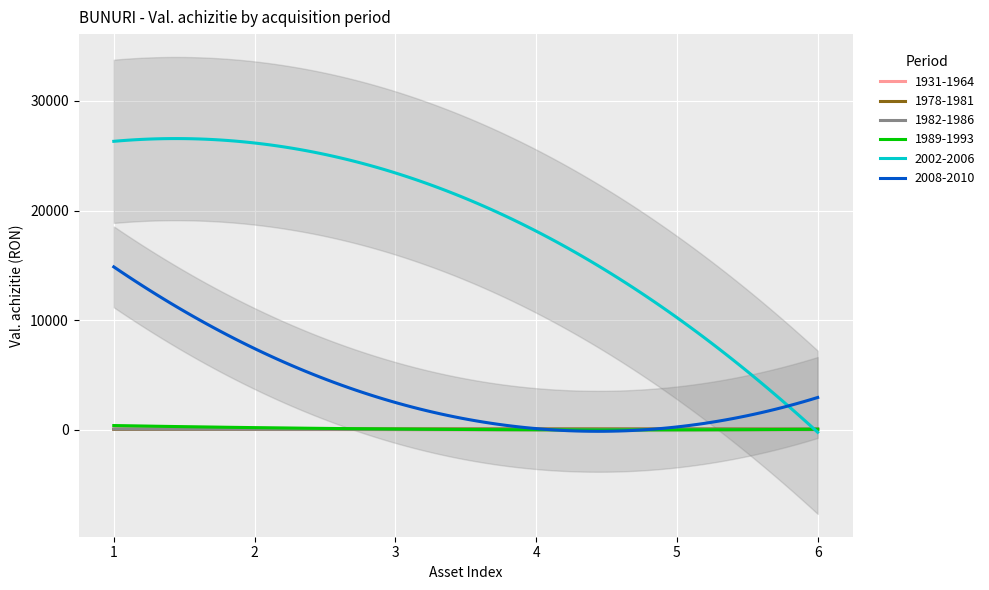

What value does the 1931-1964 series have at 2?

9.0